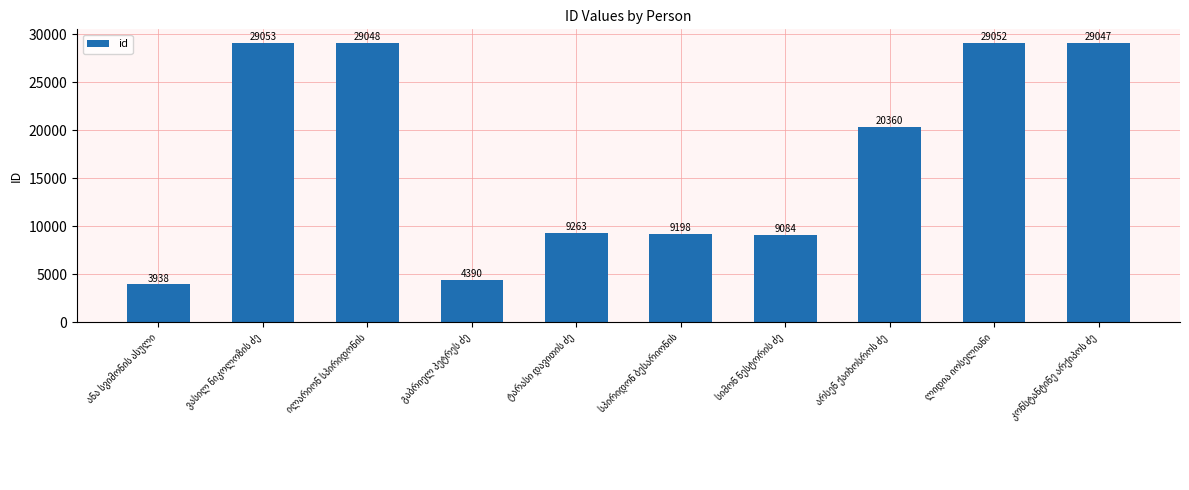

What is the average value?

17243